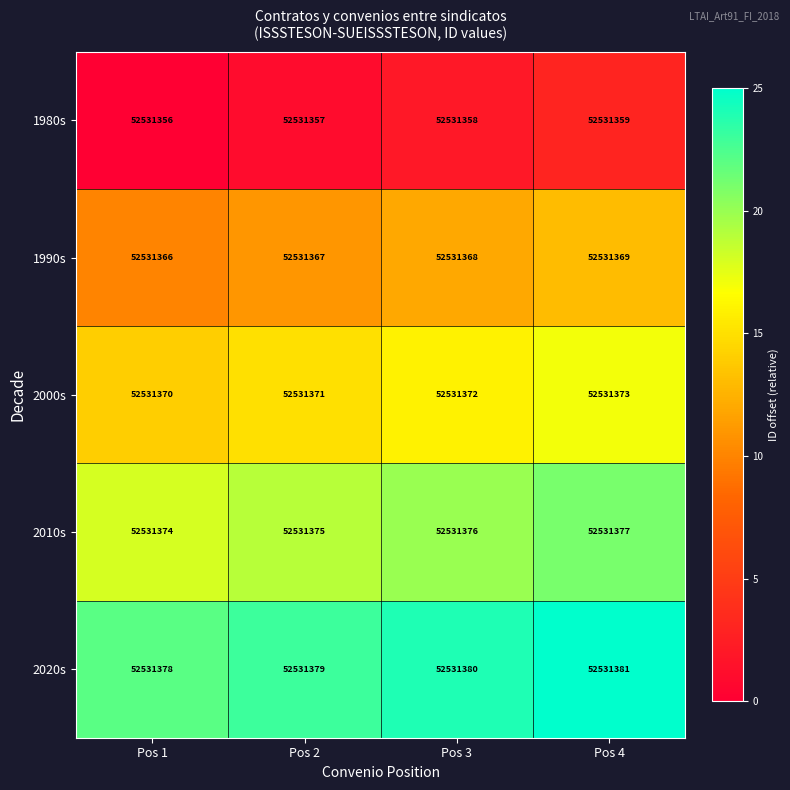

At Pos 3, list the series in order from largest to smallest.

2020s, 2010s, 2000s, 1990s, 1980s